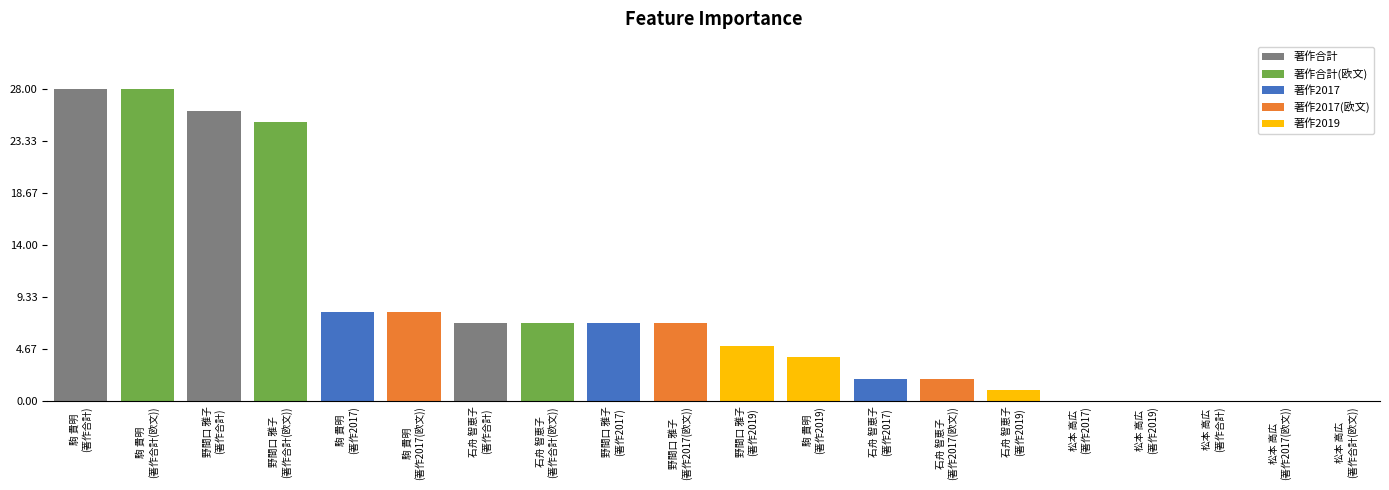

Reading left to right, list all the values displayed in this chart.

著作2017: 石舟 智恵子=2	駒 貴明=8	野間口 雅子=7	松本 高広=0
著作2019: 石舟 智恵子=1	駒 貴明=4	野間口 雅子=5	松本 高広=0
著作合計: 石舟 智恵子=7	駒 貴明=28	野間口 雅子=26	松本 高広=0
著作2017(欧文): 石舟 智恵子=2	駒 貴明=8	野間口 雅子=7	松本 高広=0
著作合計(欧文): 石舟 智恵子=7	駒 貴明=28	野間口 雅子=25	松本 高広=0